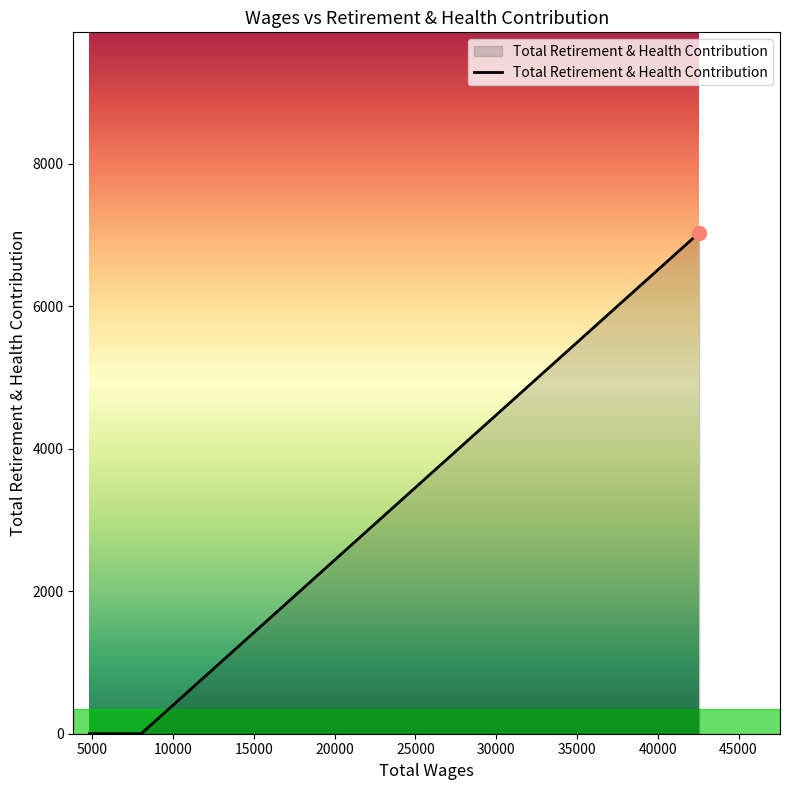

How many positive values are there?

1